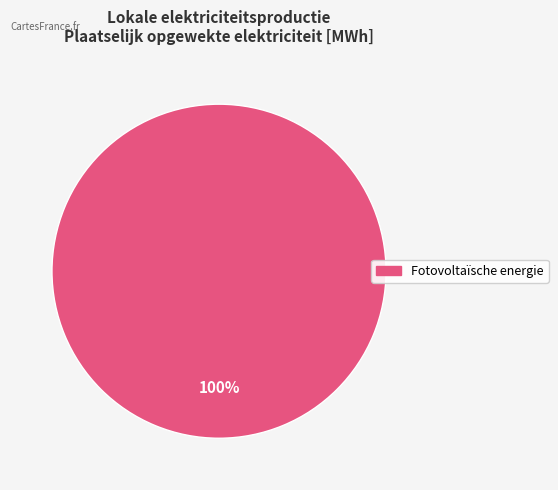

Does any single category account for the majority?

Yes